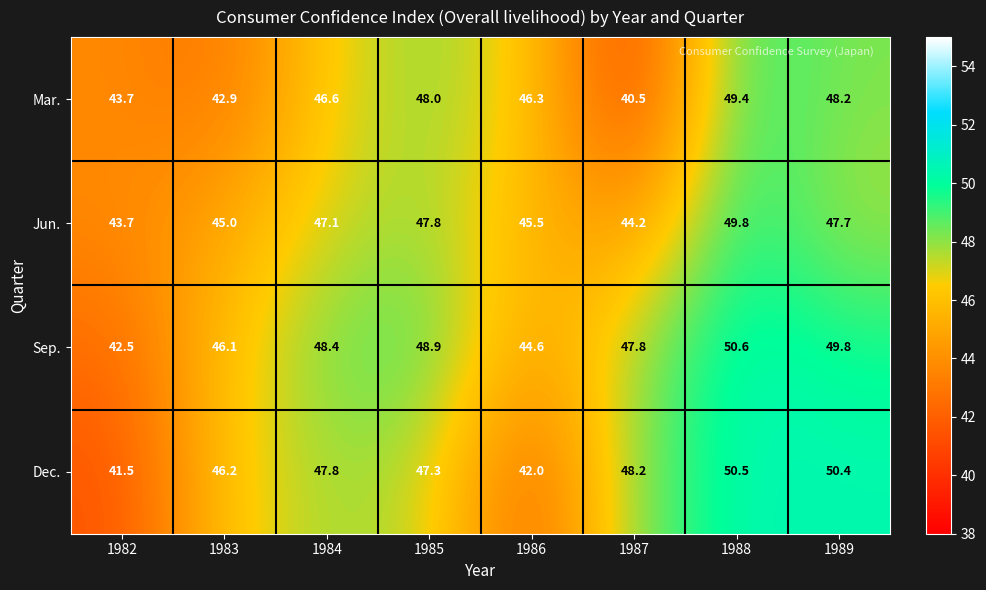

At which label is Jun. closest to 46?

1986